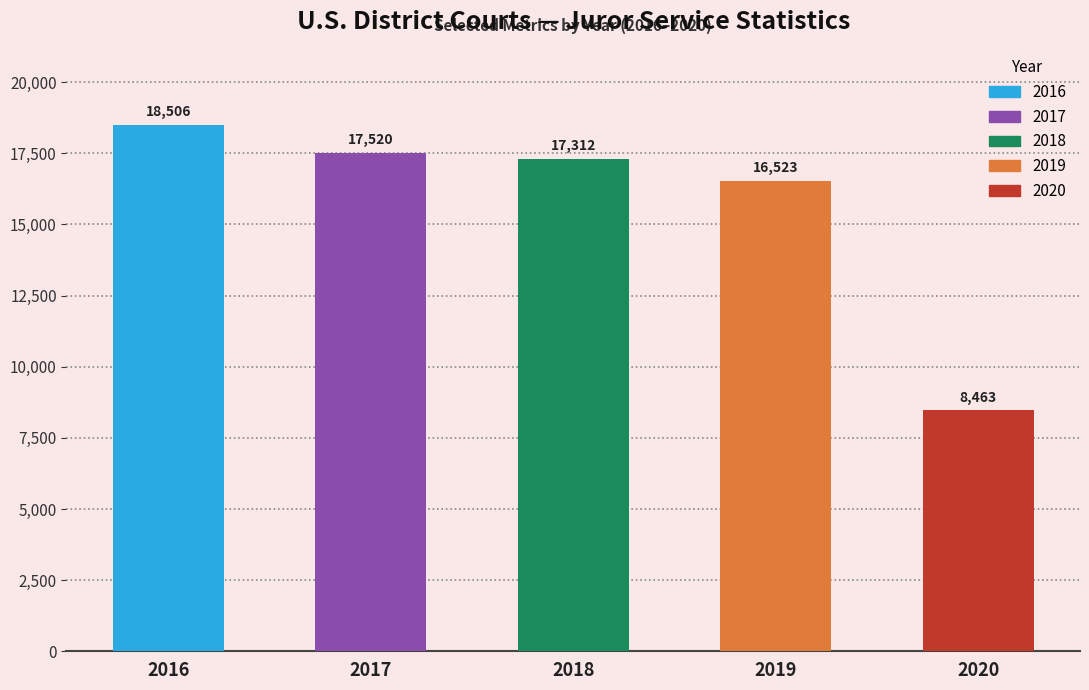

Between 2019 and 2020, which is larger?

2019